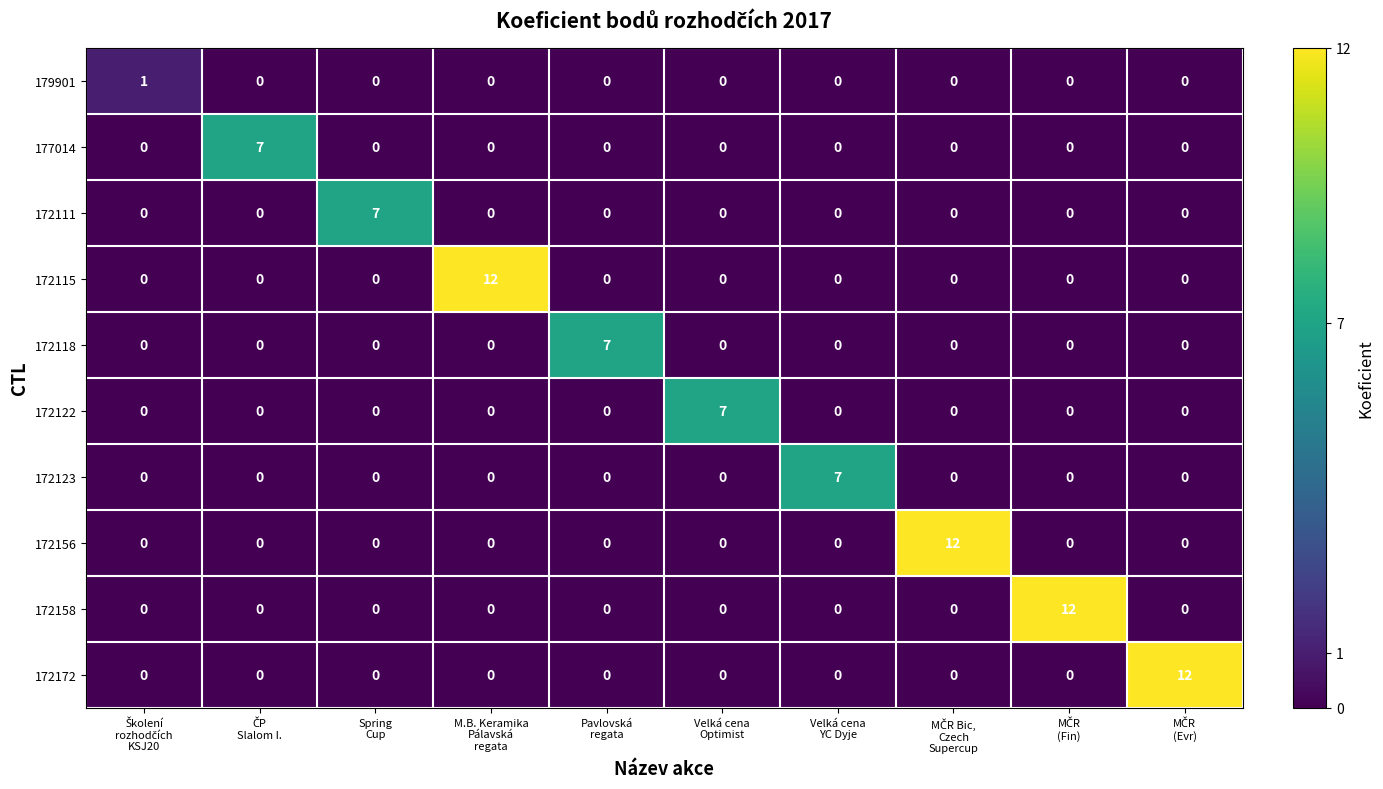

What is the maximum value shown in the chart?

12